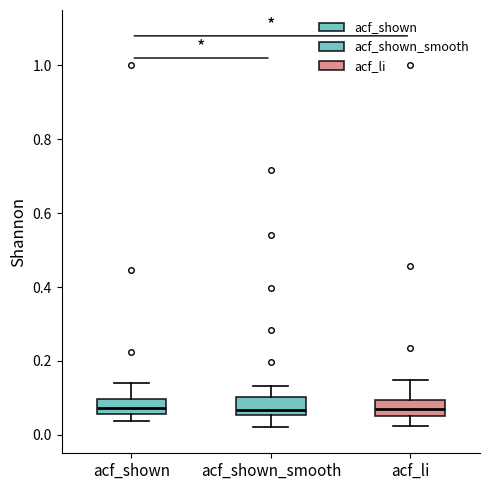

Reading left to right, read every box against the y-axis: the position of its median line, the range the box covers, and the ends of its whiskers. The values are not printed on the chart, so give them approximately, as read against the axis.

acf_shown: median 0.08, box 0.06 to 0.10, whiskers 0.04 to 0.14
acf_shown_smooth: median 0.06 (just above the box's lower edge), box 0.06 to 0.10, whiskers 0.02 to 0.14
acf_li: median 0.06 (inside the box), box 0.06 to 0.10, whiskers 0.02 to 0.14